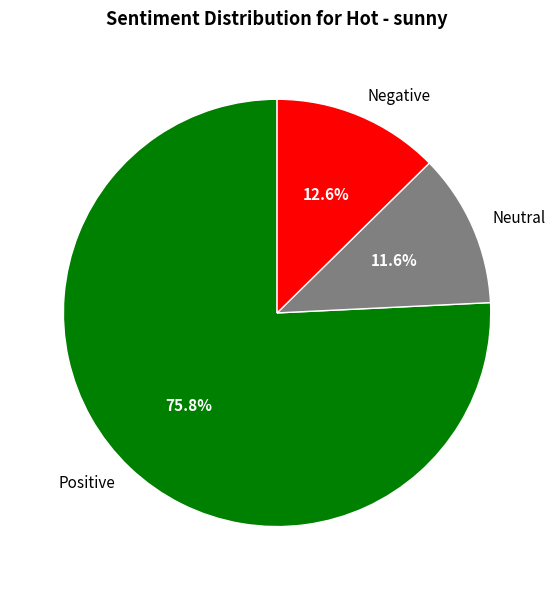

How many slices are in this pie chart?

3